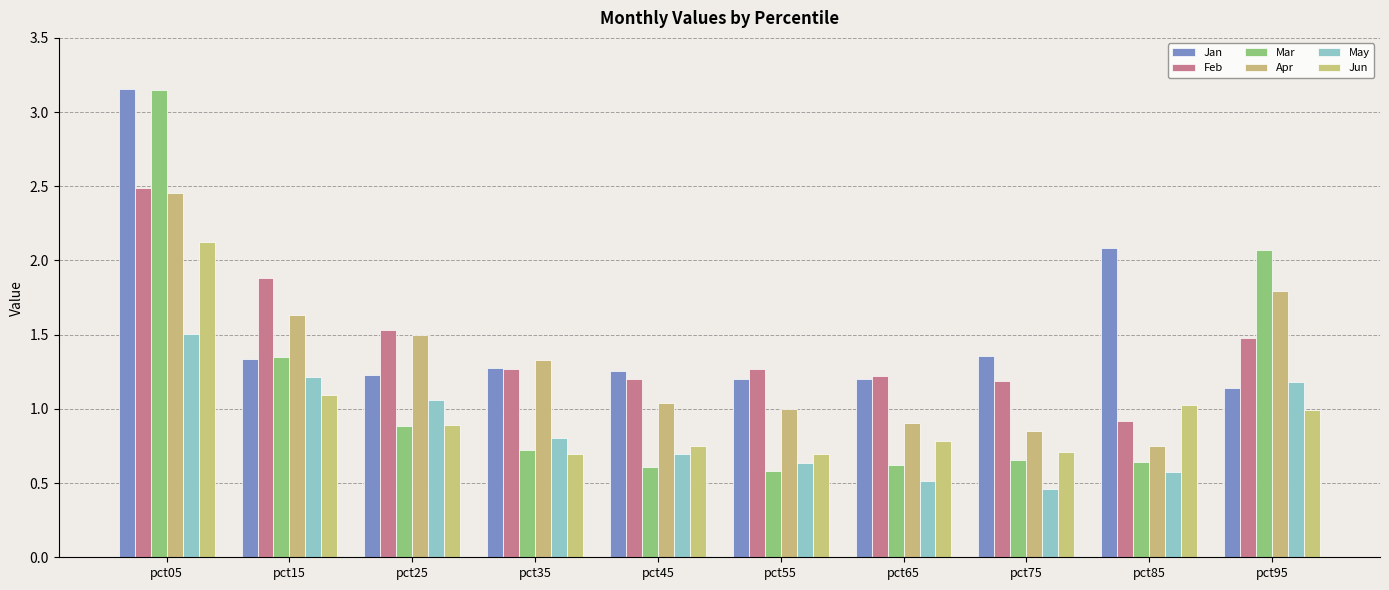

What is the difference between the maximum and minimum values in the Apr series?

1.7